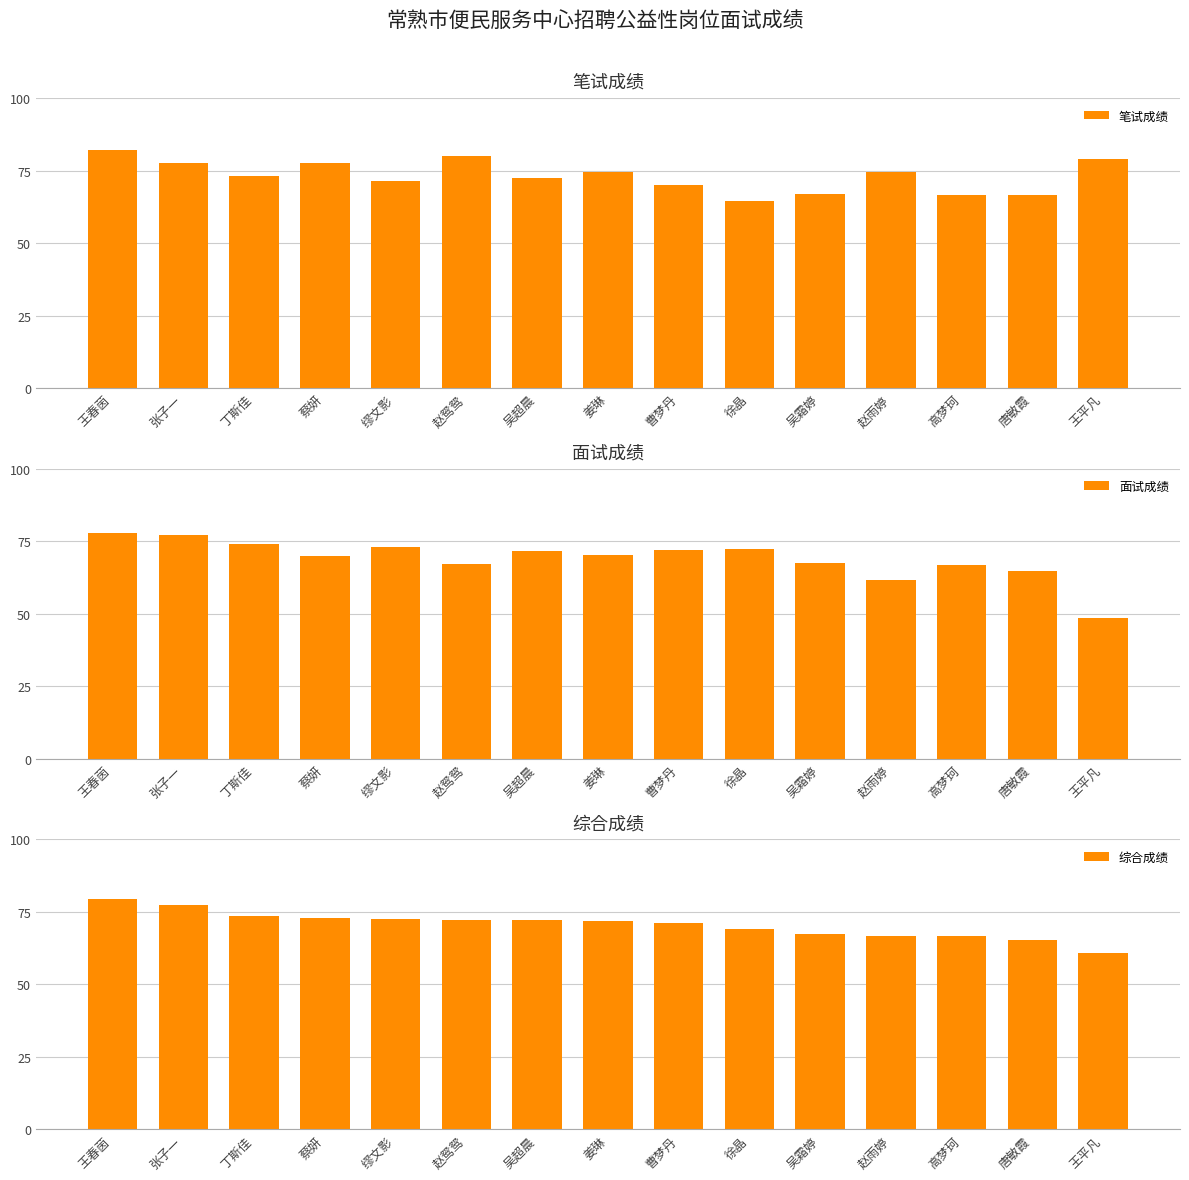

At which category does the chart reach its peak across all series?

王春茵